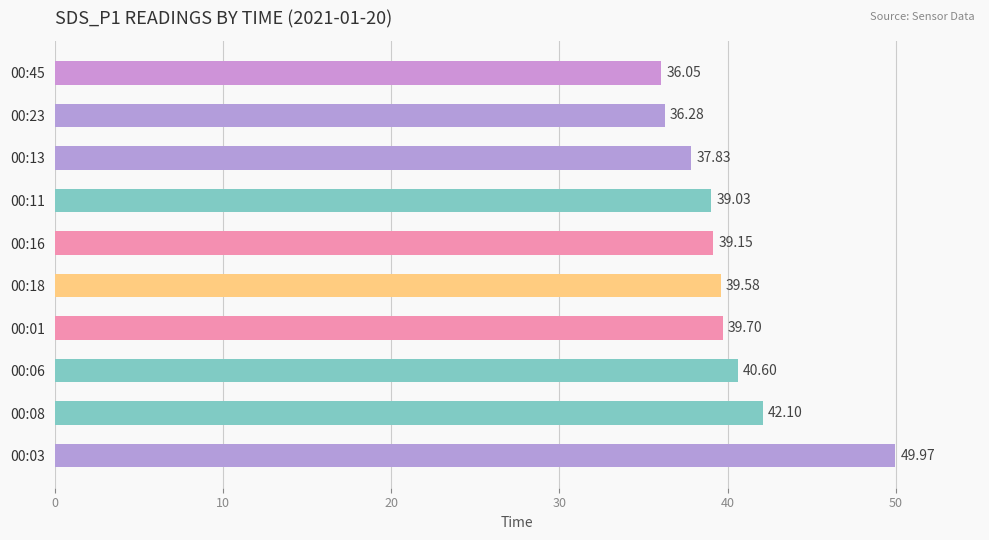

What is the greatest value displayed?

50.0